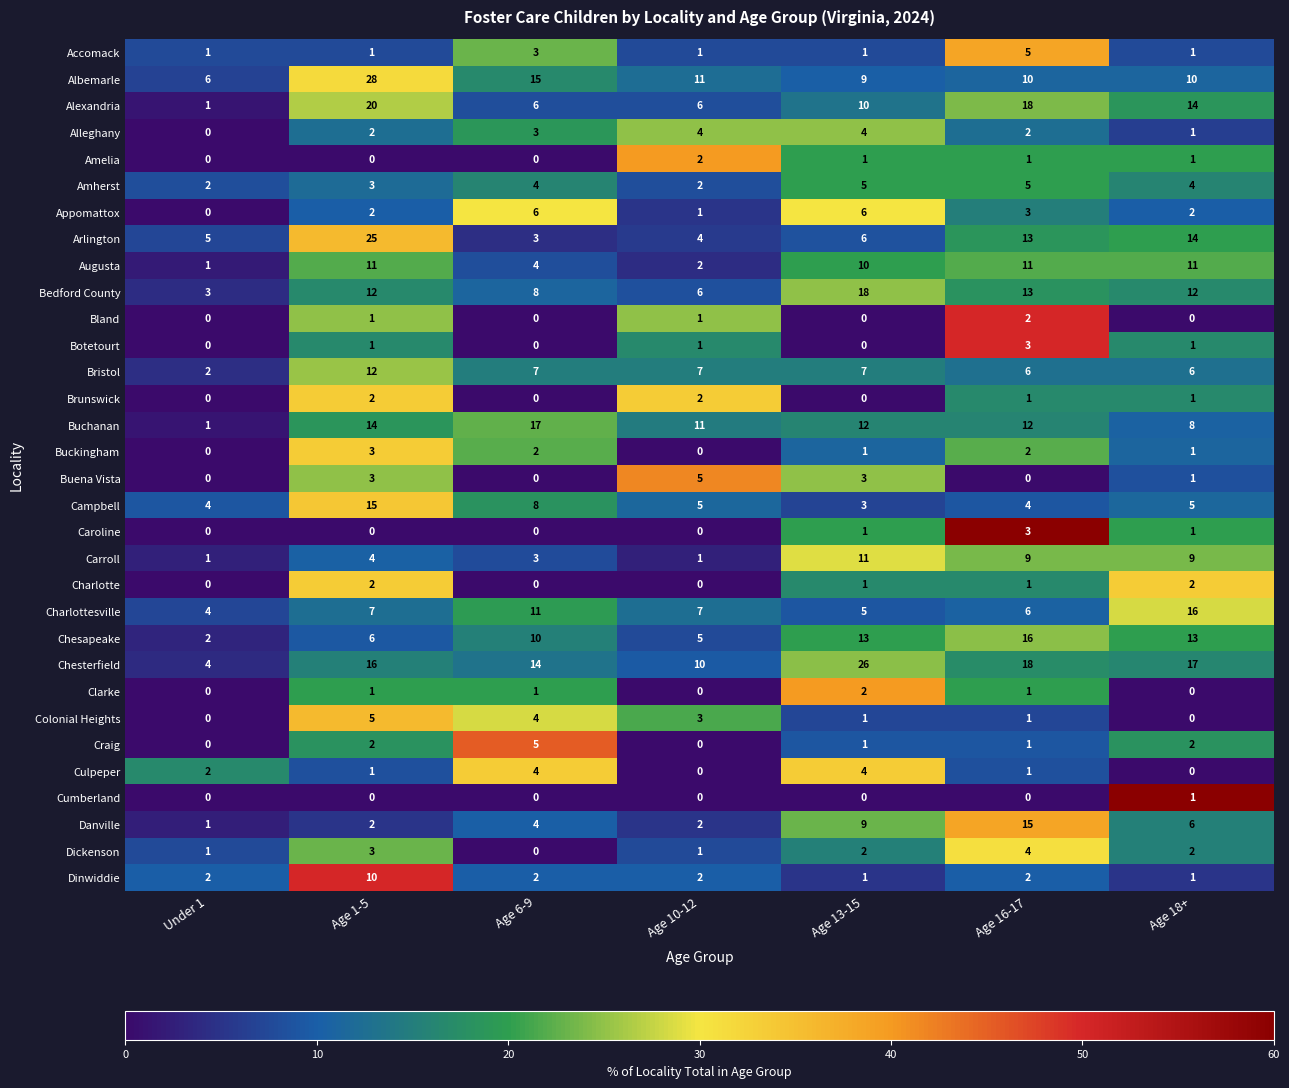

The value of Campbell at Age 13-15 is 3. True or false?

True